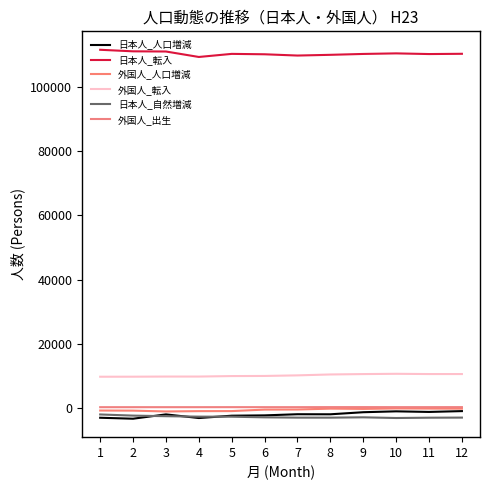

How many lines are shown in the chart?

6